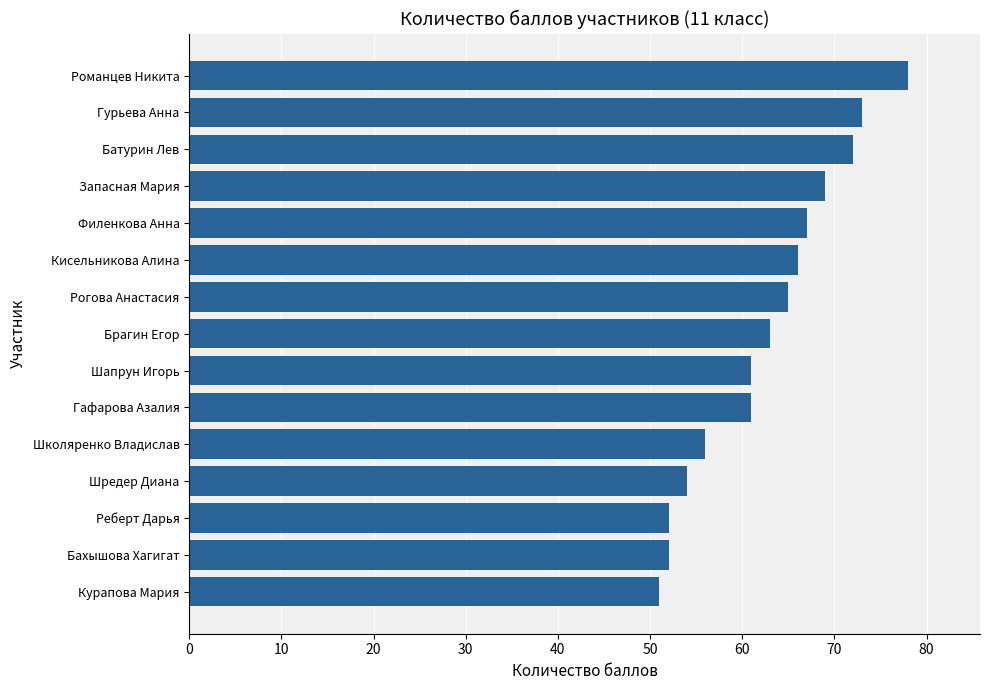

Between Брагин Егор and Батурин Лев, which is larger?

Батурин Лев